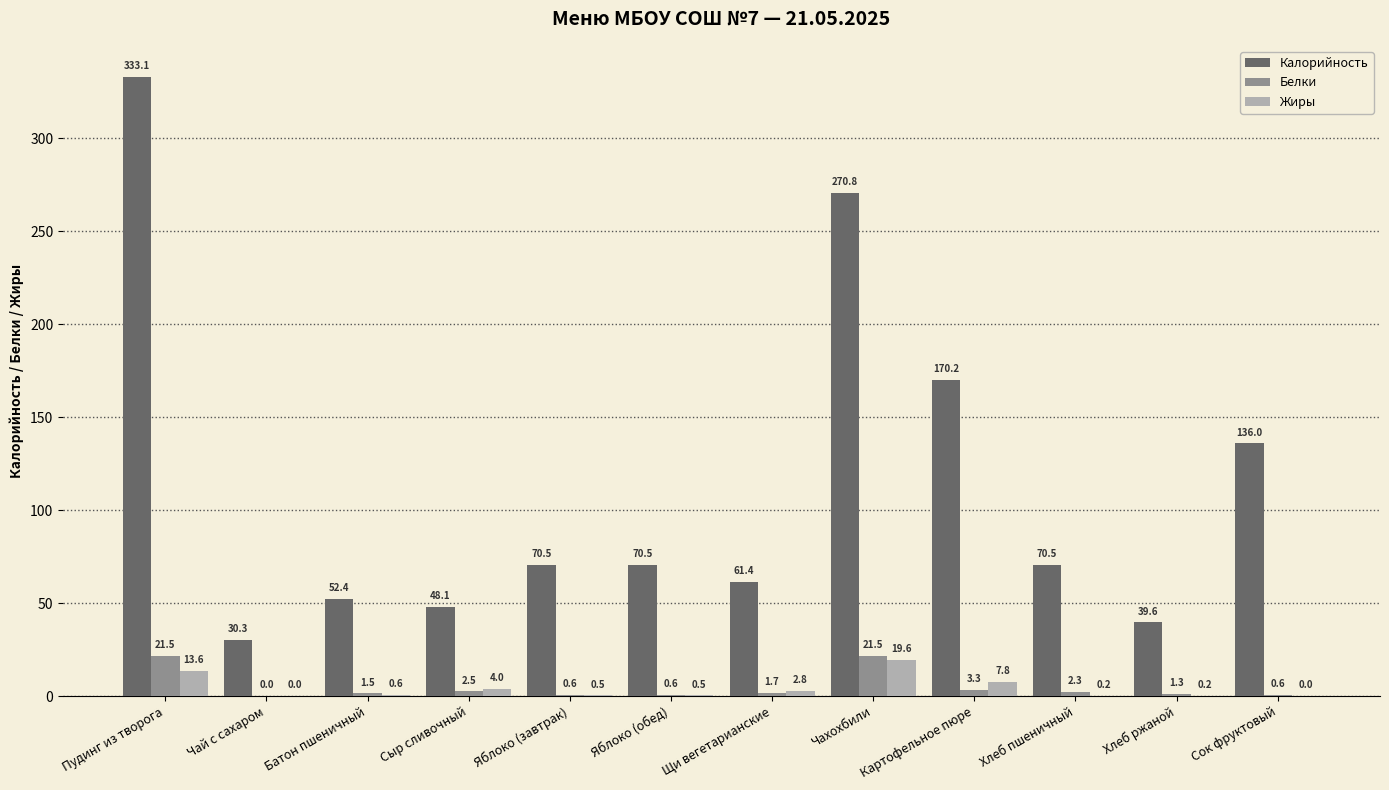

Which category has the highest value across all series?

Пудинг из творога